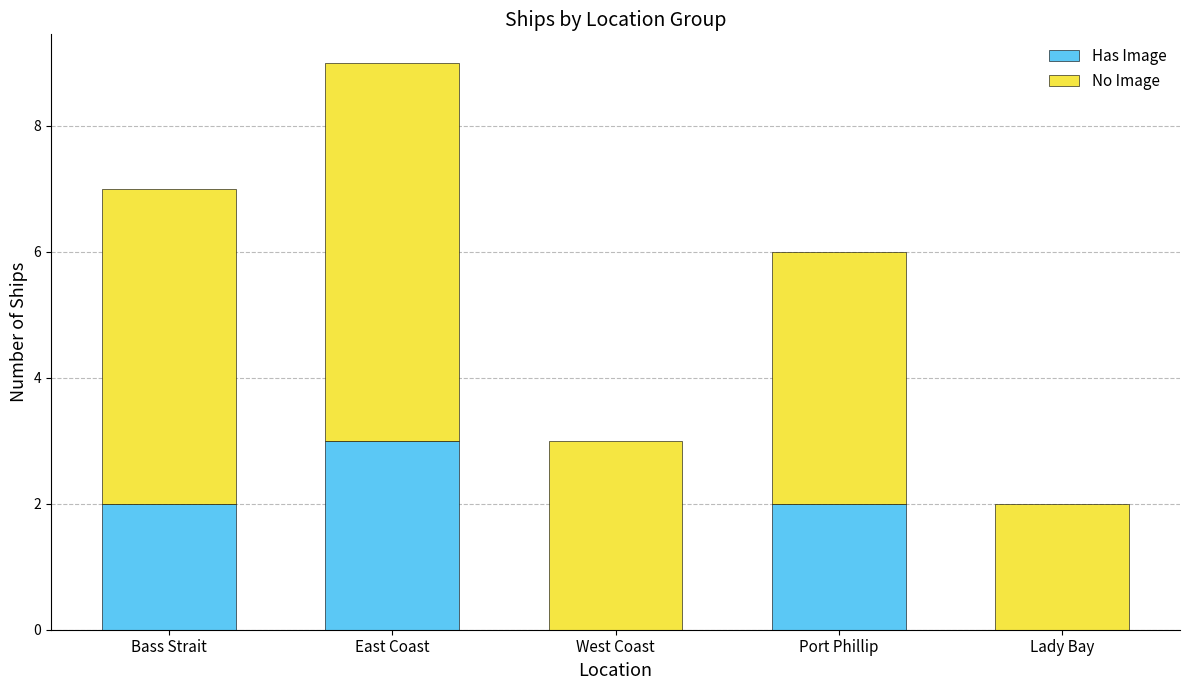

Which category has the highest value in the Has Image series?

East Coast